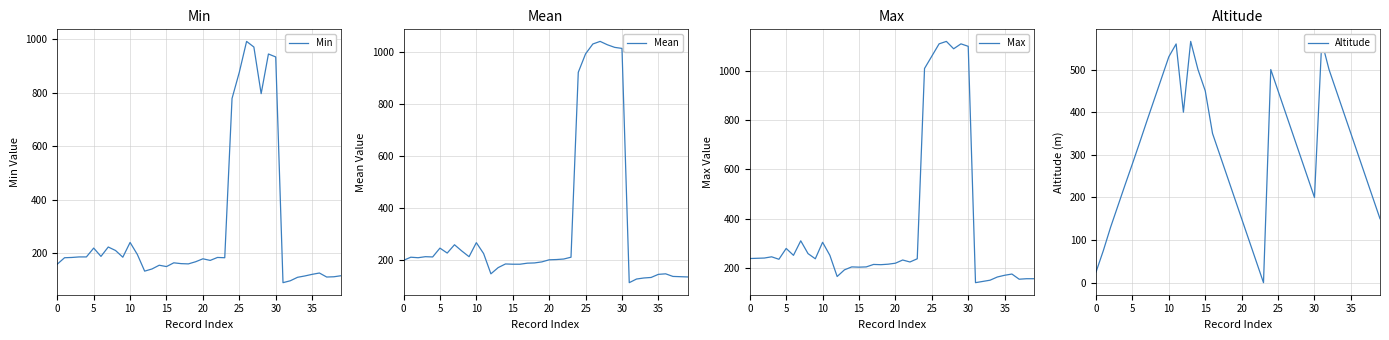

True or false: Altitude has more than 0 points higher than both neighbors.

True